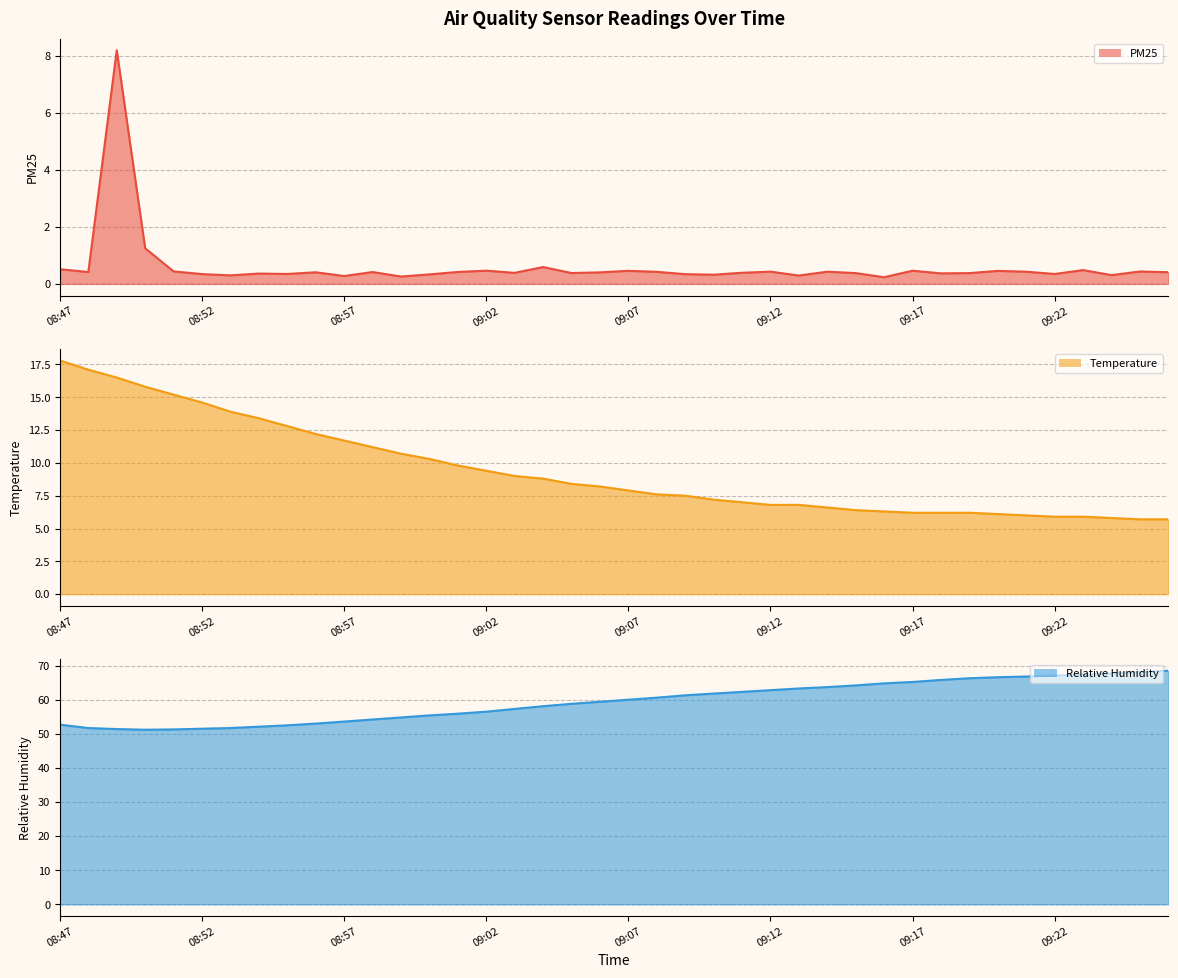

What is the average value of the PM25 line series?

0.6